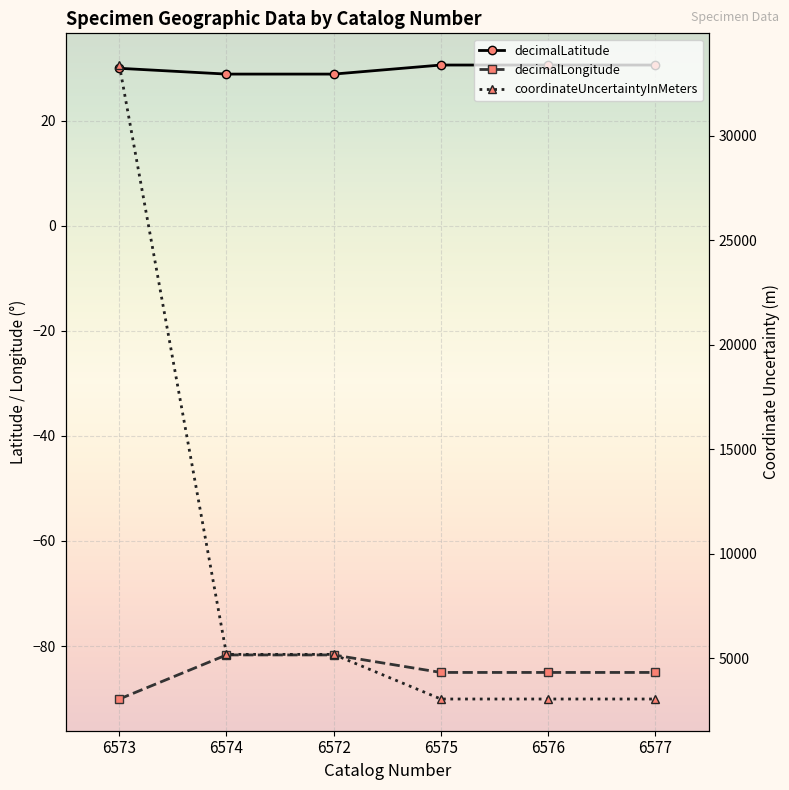

What is the maximum value for decimalLongitude?

-81.7